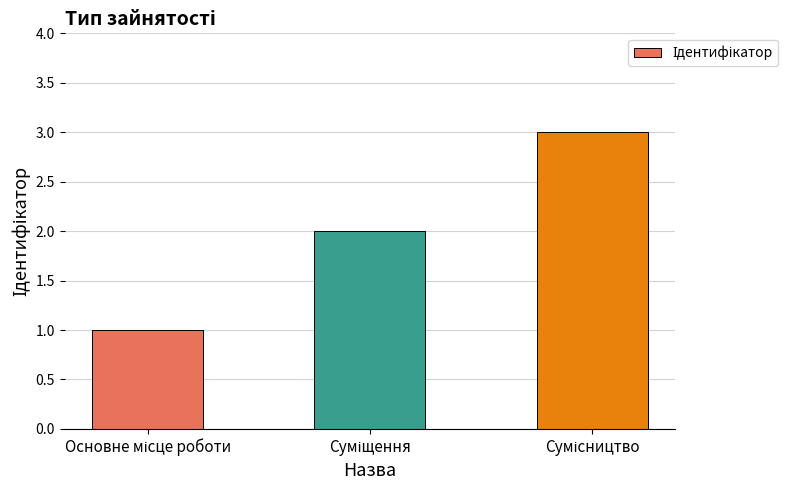

What is the maximum value shown in the chart?

3